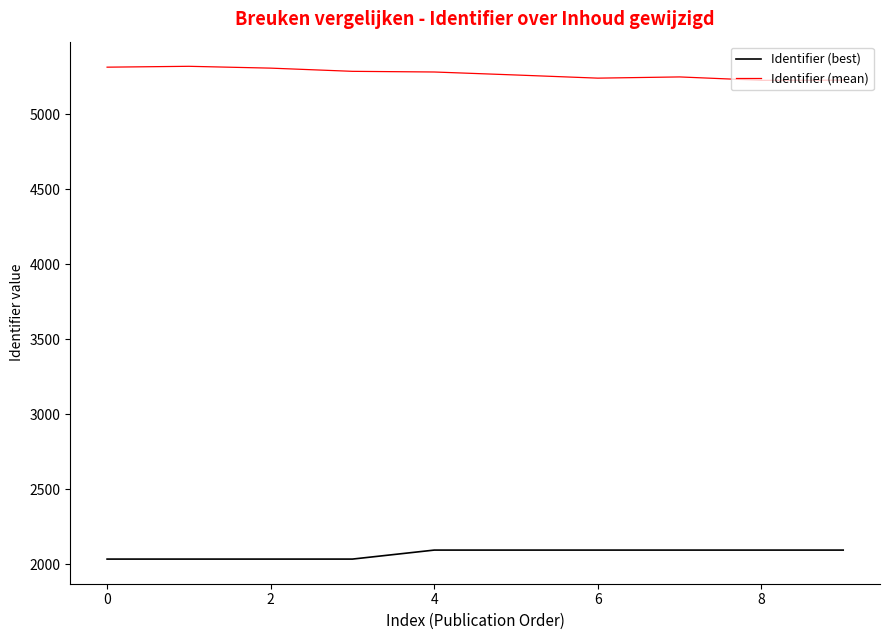

List the series in order of their overall mean, lowest first.

Identifier (best), Identifier (mean)